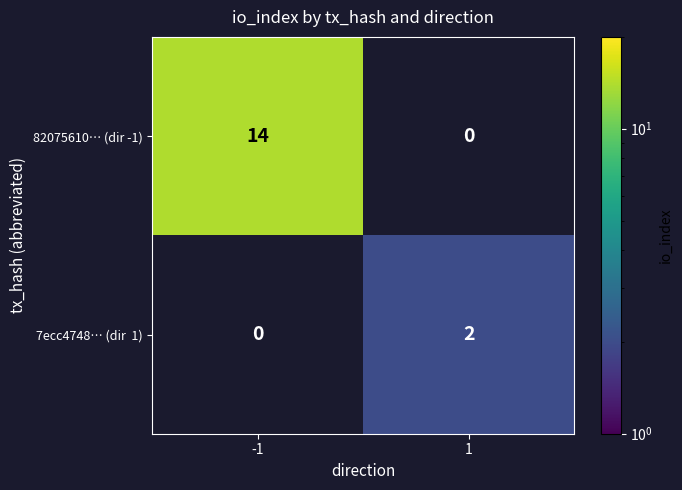

At how many categories does at least one series exceed 12?

1